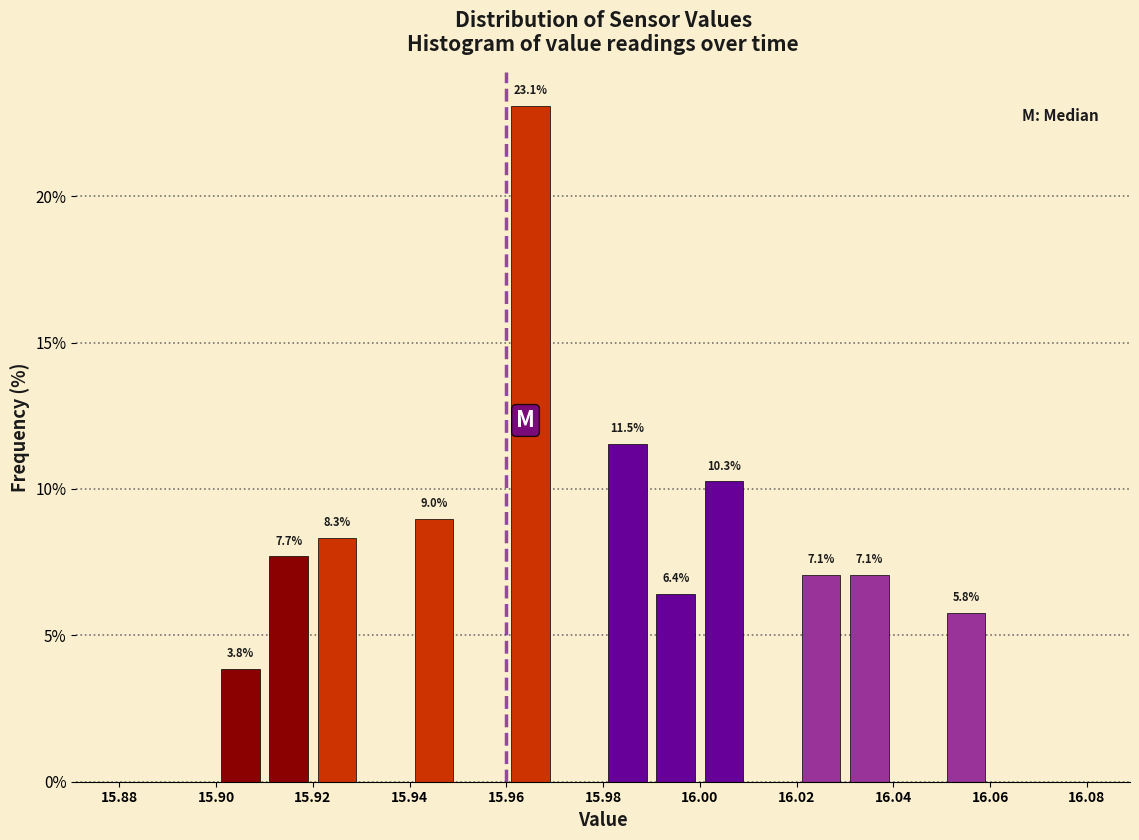

Which range on the x-axis has the tallest bar?

15.96 to 15.97